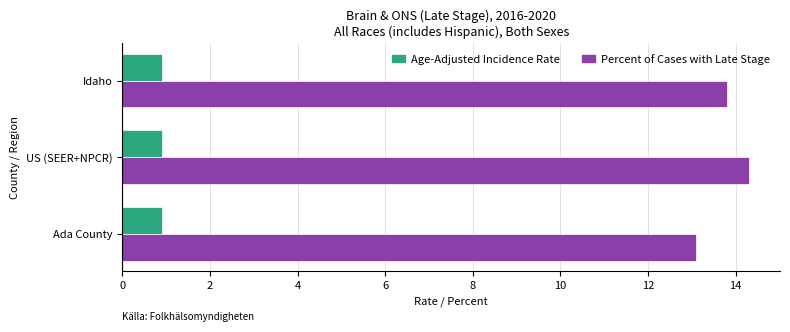

The value of Age-Adjusted Incidence Rate at Ada County is 0.4. True or false?

False